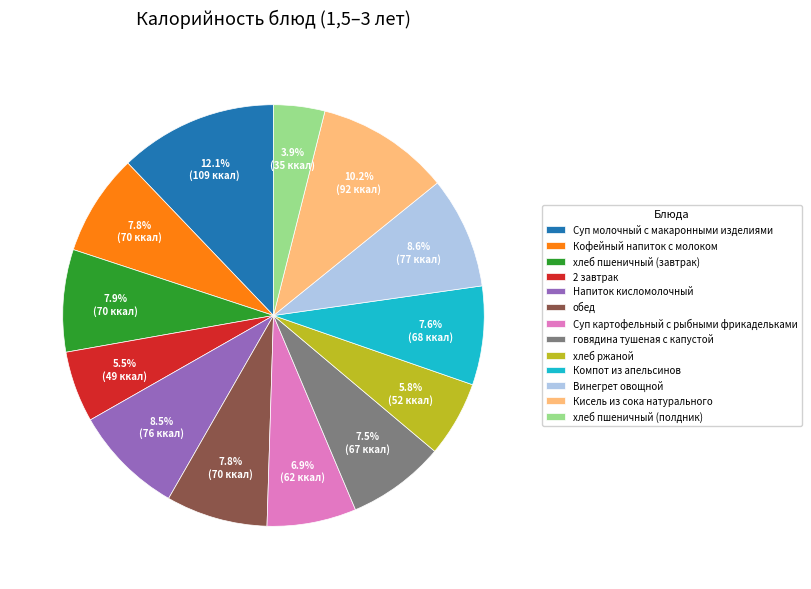

Do Кофейный напиток с молоком and говядина тушеная с капустой together represent more than half of the pie?

No